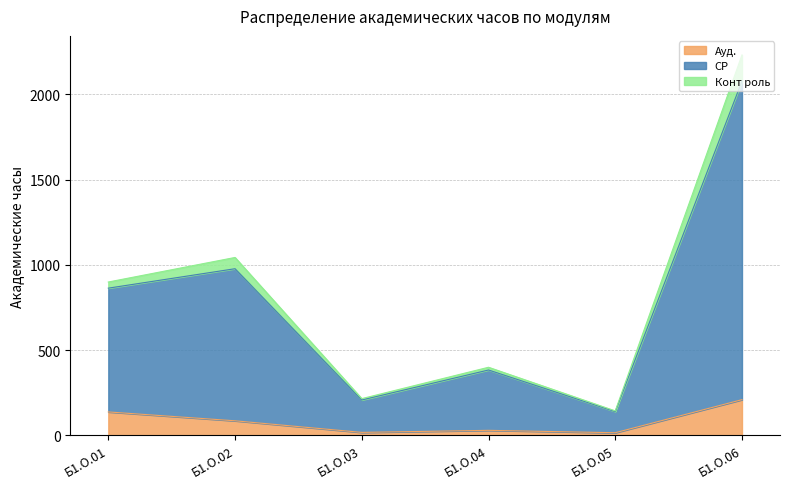

At which category is the sum across all series the highest?

Б1.О.06